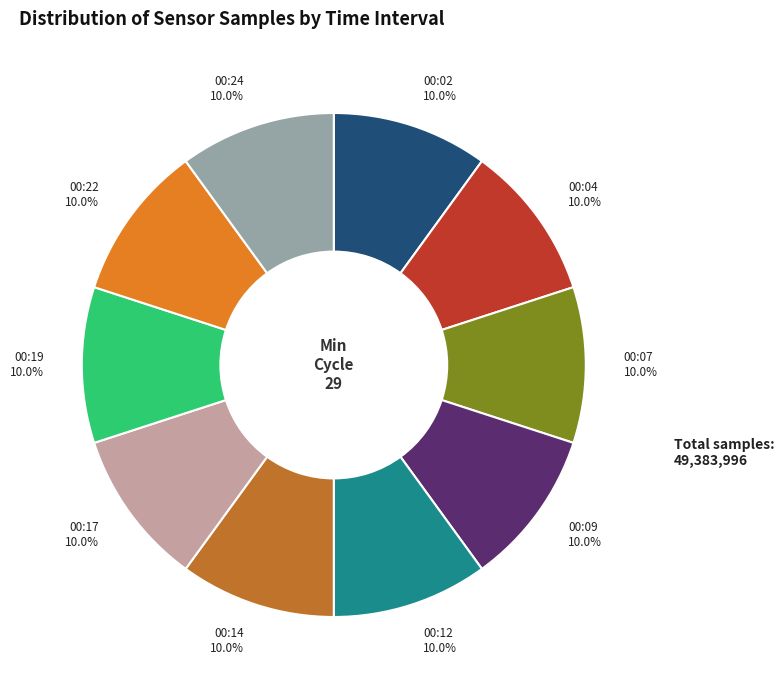

How many segments does this pie chart have?

10